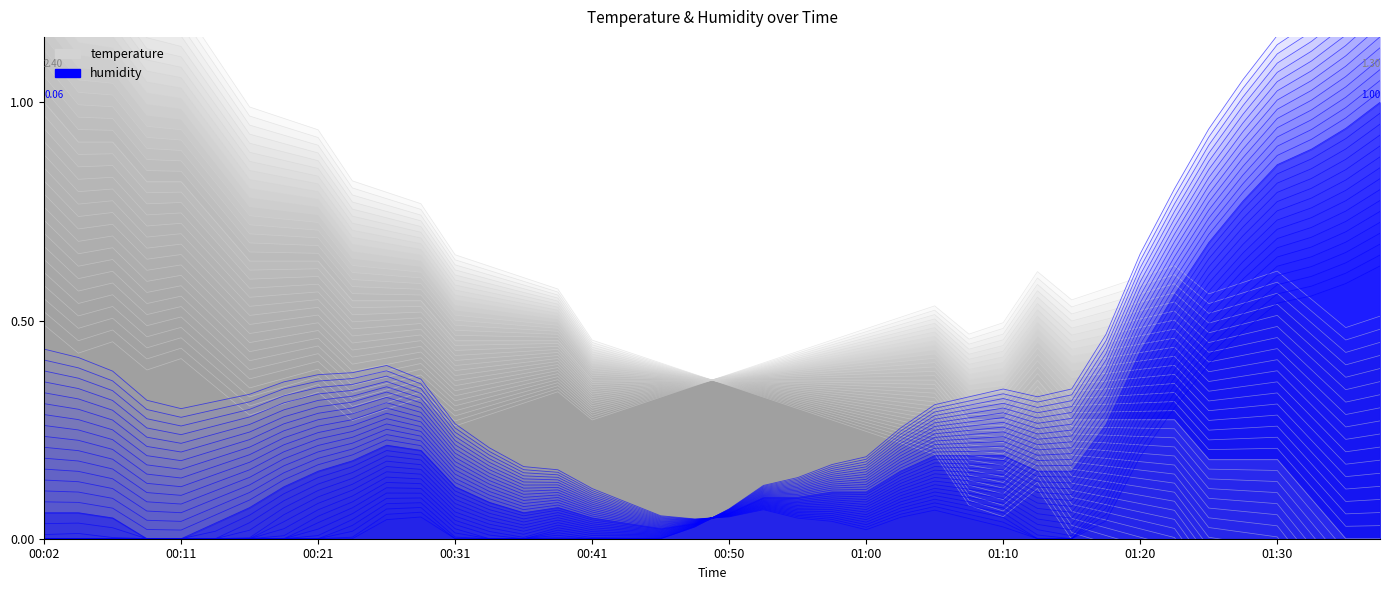

What is the difference between the maximum and minimum values in the temperature series?

0.4